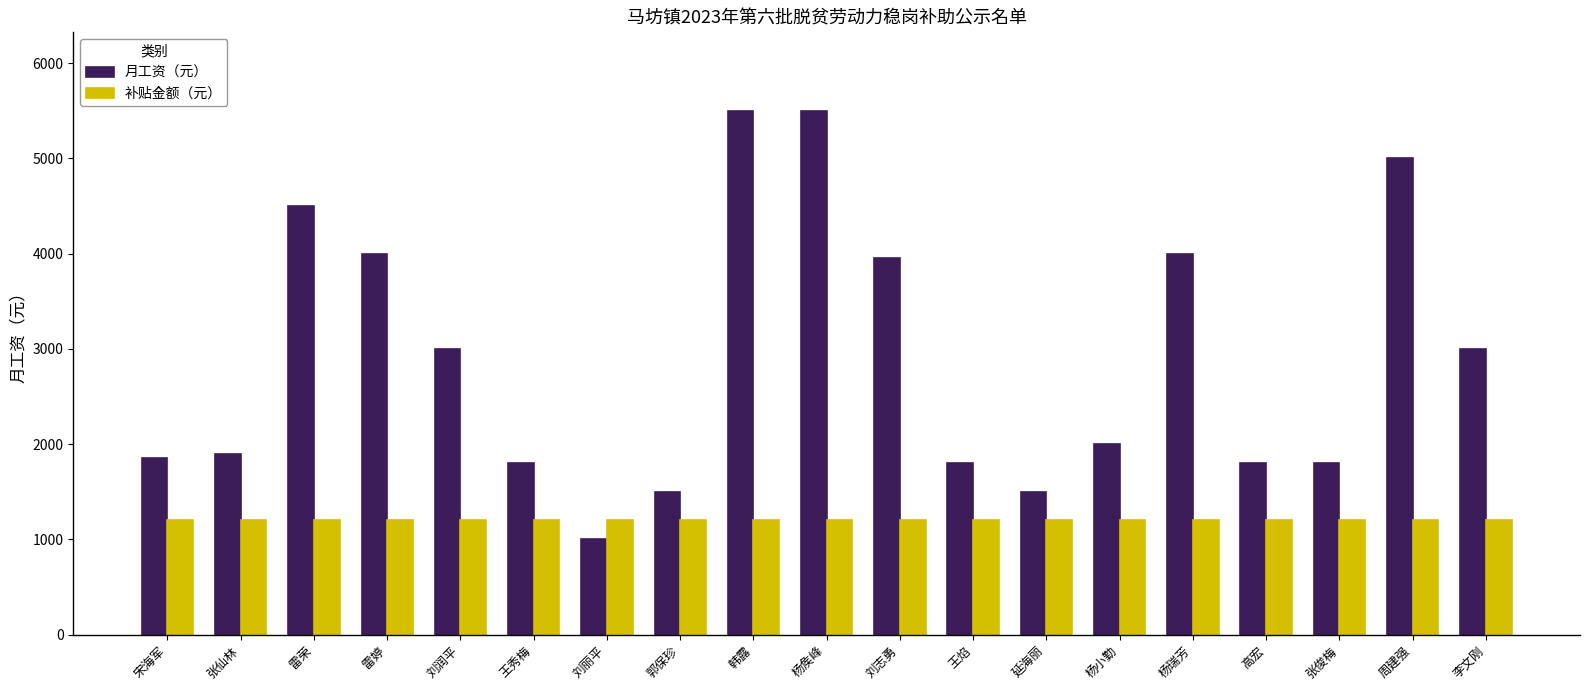

What is the difference between the highest and lowest values at 韩露?

4300